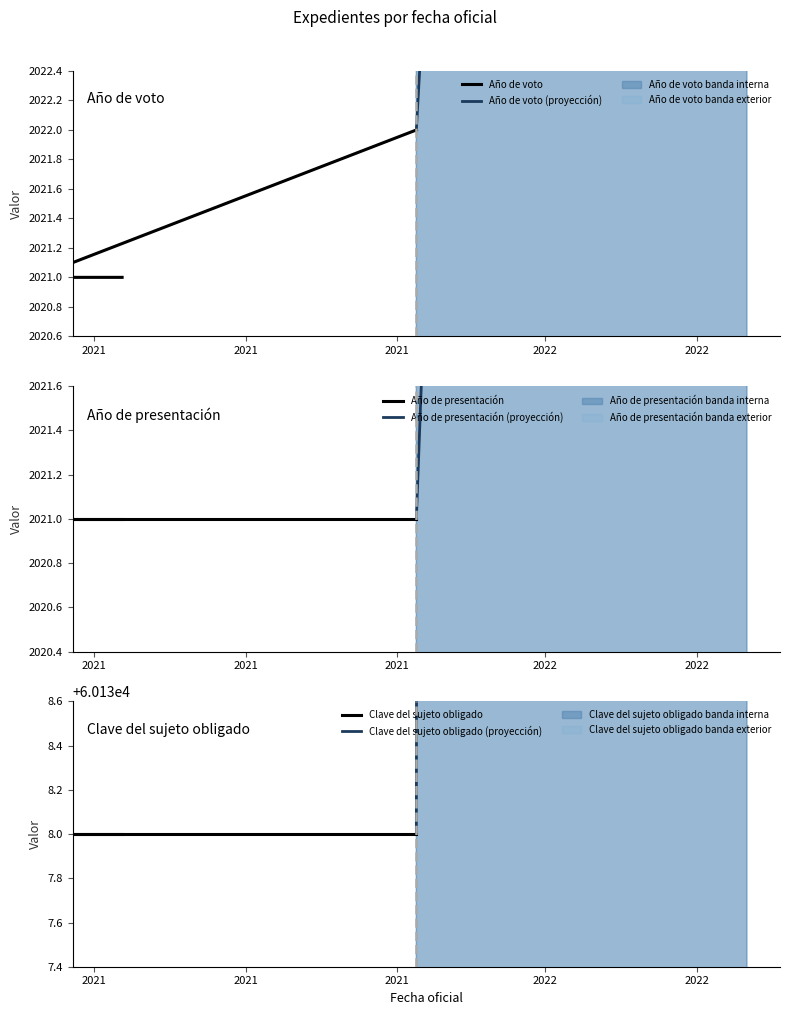

Where is Año de presentación nearest to the value 2021?

2021-06-18